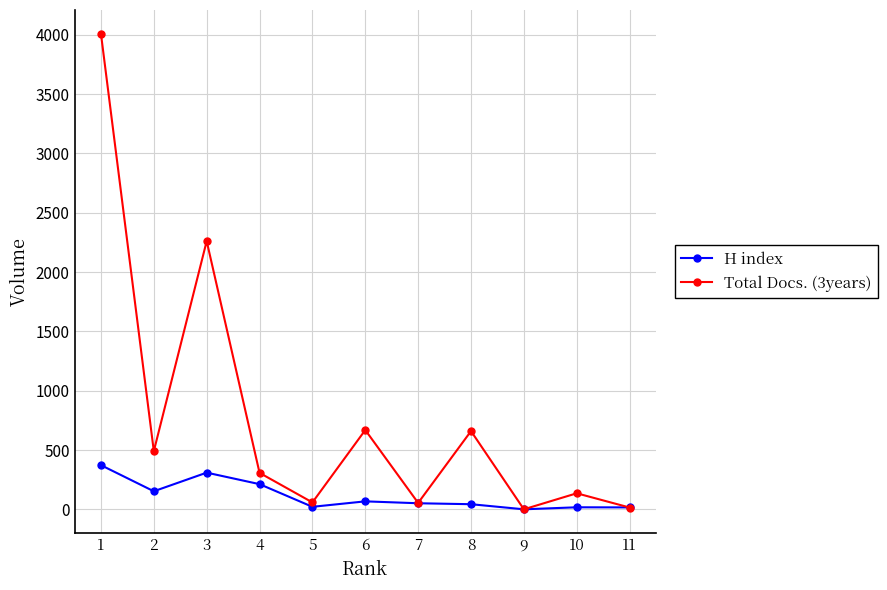

List the series in order of their overall mean, highest first.

Total Docs. (3years), H index